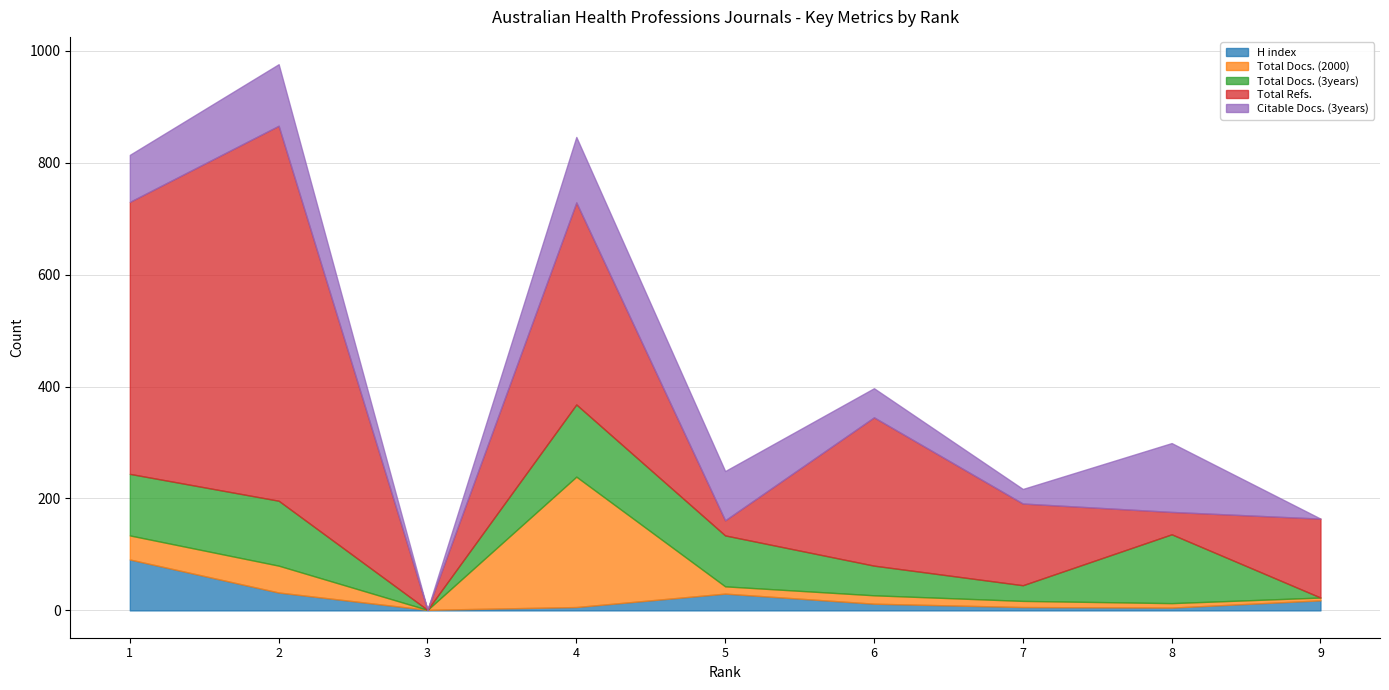

Rank the series at 4 from highest to lowest value.

Total Refs., Total Docs. (2000), Total Docs. (3years), Citable Docs. (3years), H index